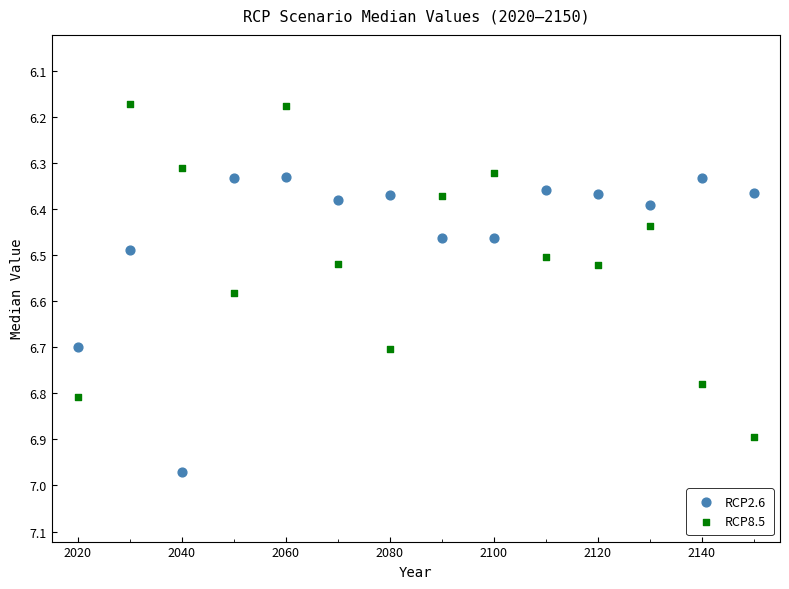

Which series reaches the maximum Y coordinate?

RCP2.6